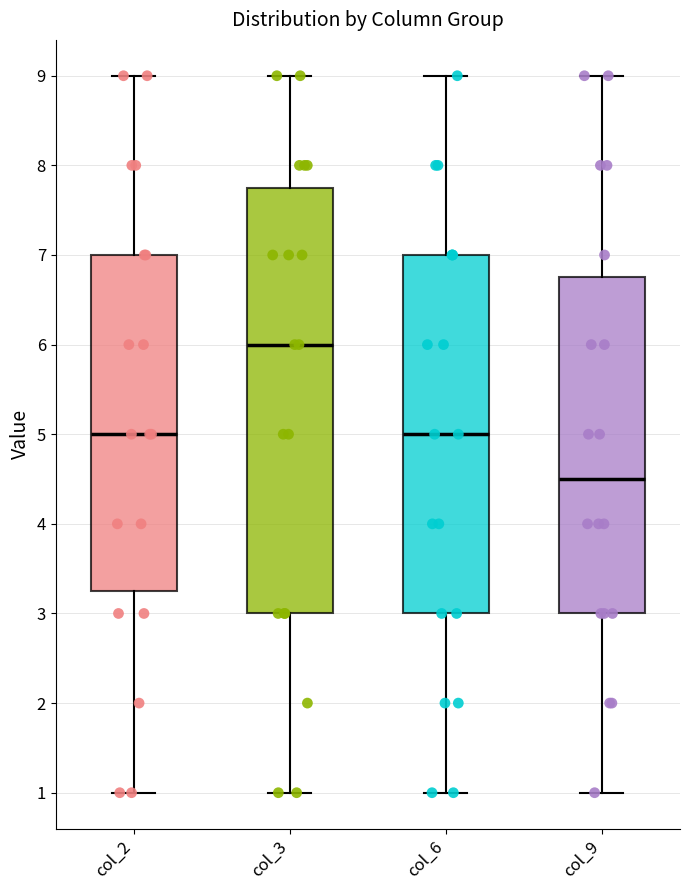

Which box has the lowest median line?

col_9